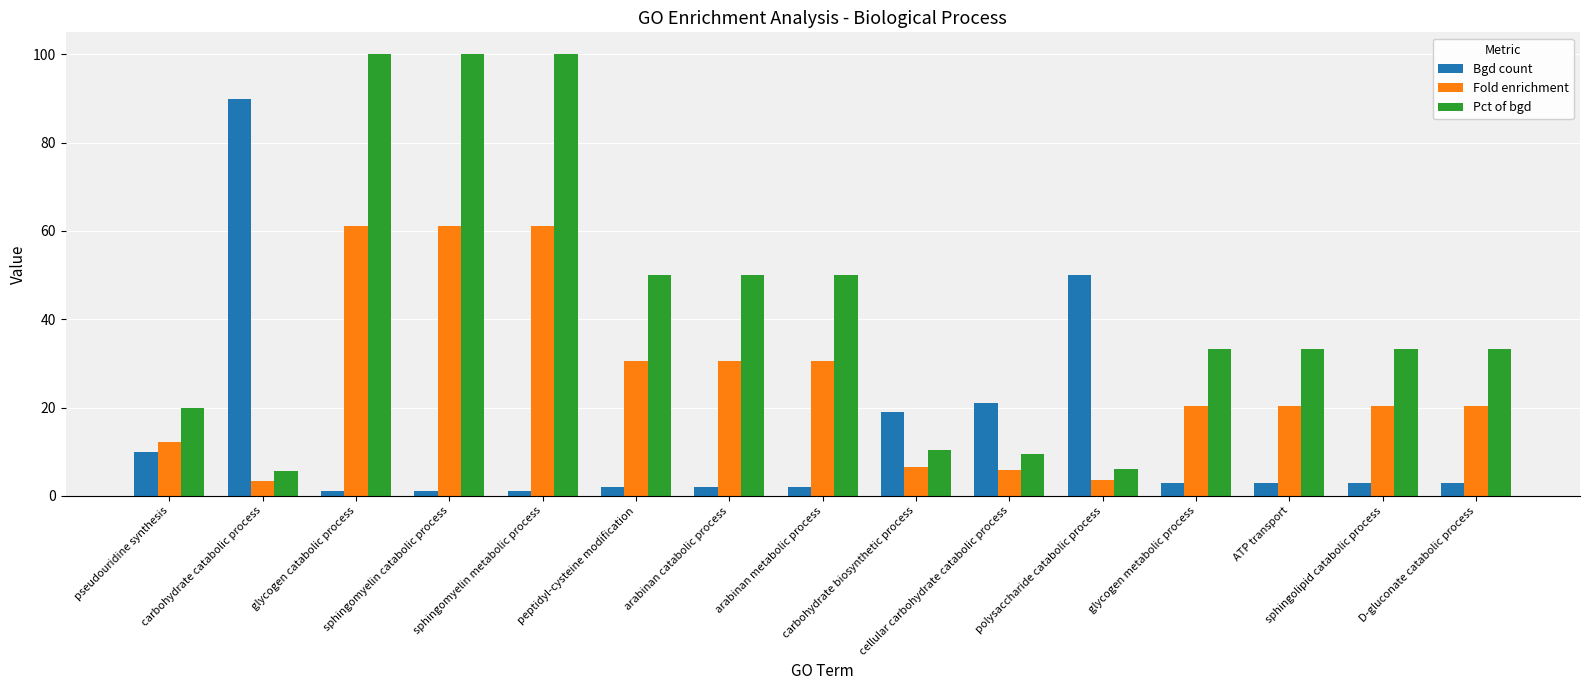

True or false: Pct of bgd has a value of 5.6 at carbohydrate catabolic process.

True